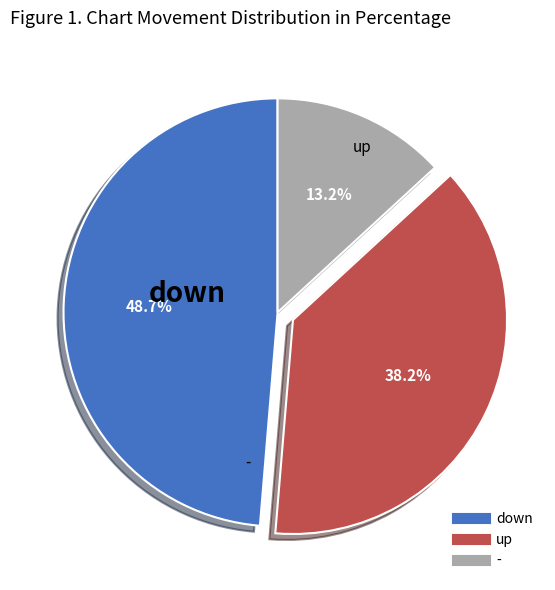

Which category has the biggest portion of the pie?

down